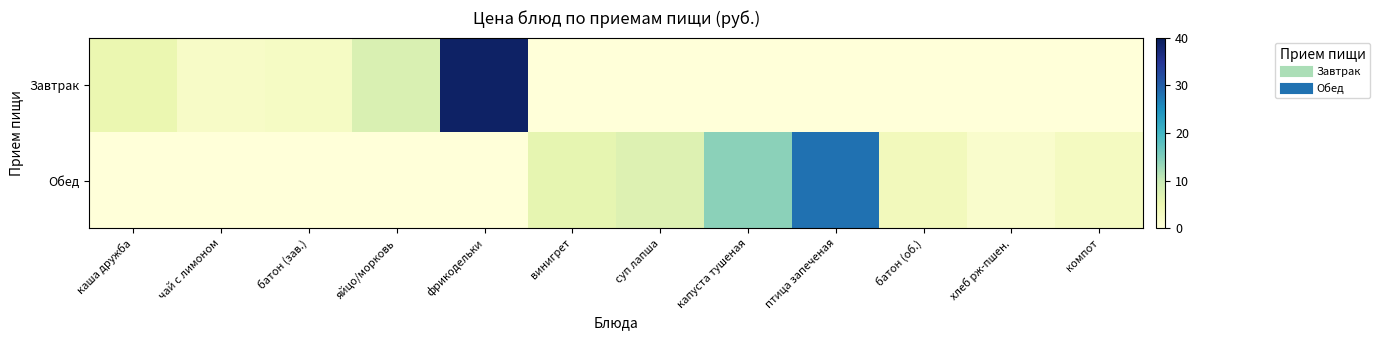

At which category is the sum across all series the highest?

фрикодельки